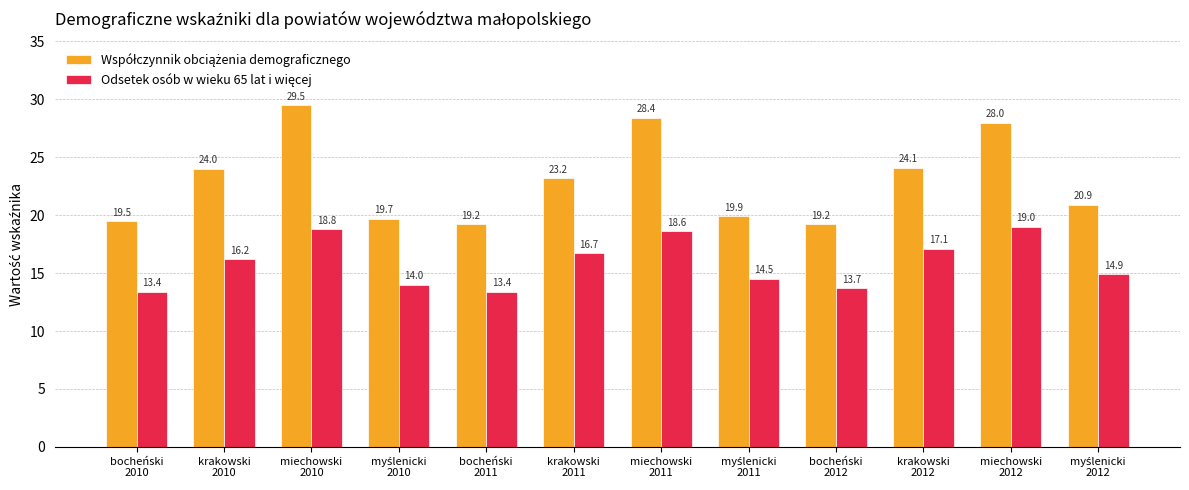

What is the smallest value displayed?

13.4